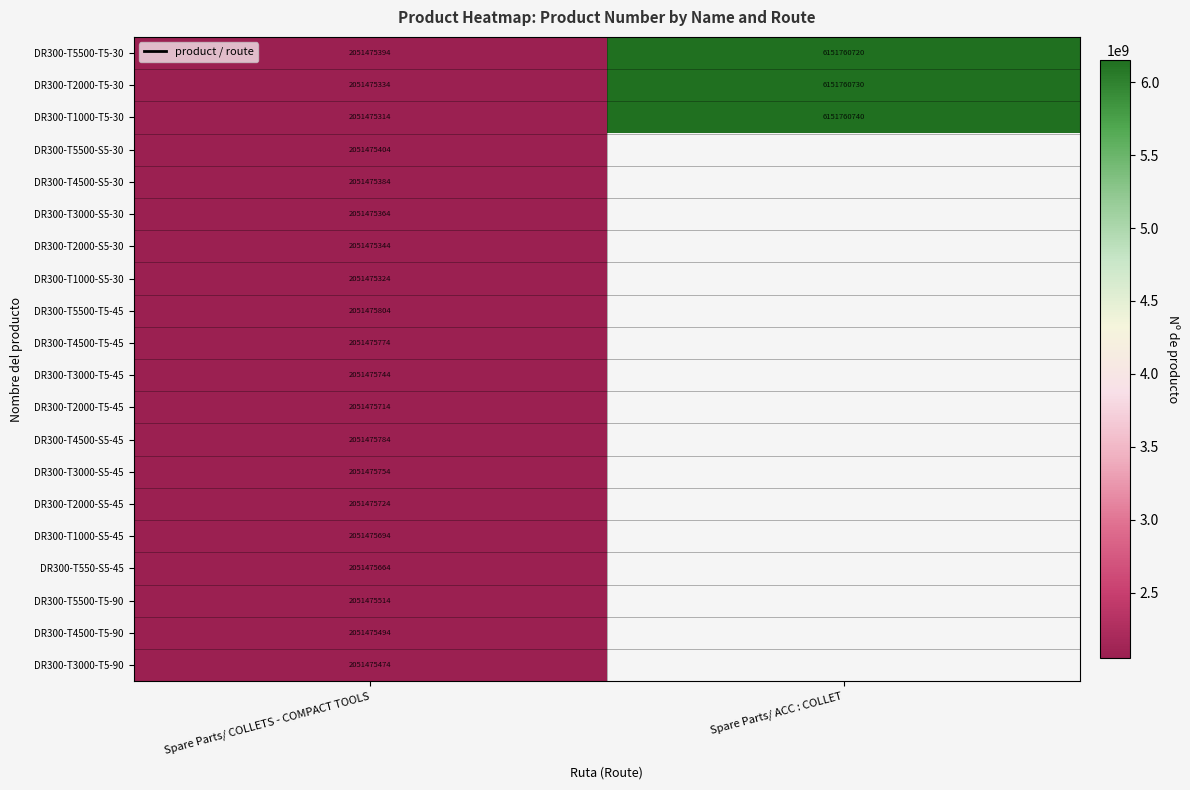

True or false: DR300-T4500-S5-30 has a value of 3061747658 at Spare Parts/ COLLETS - COMPACT TOOLS.

False